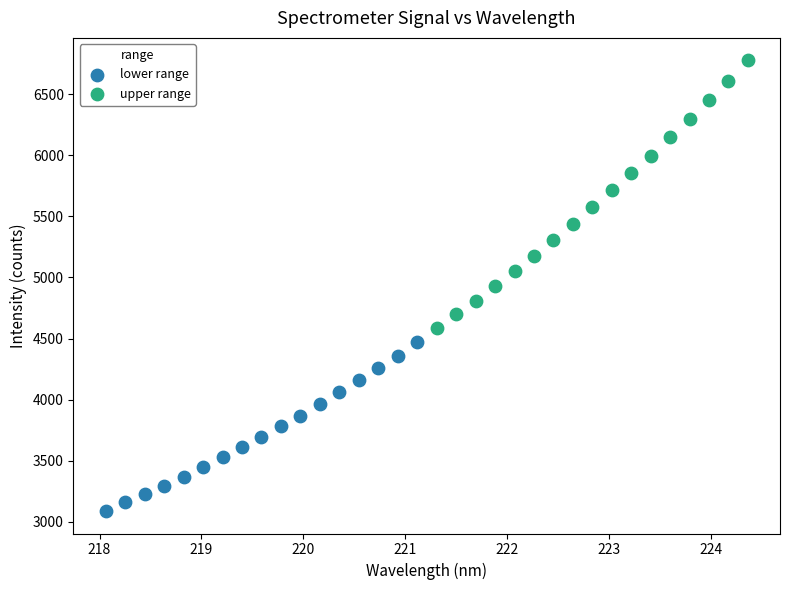

Which series has the largest Y range (max minus min)?

upper range